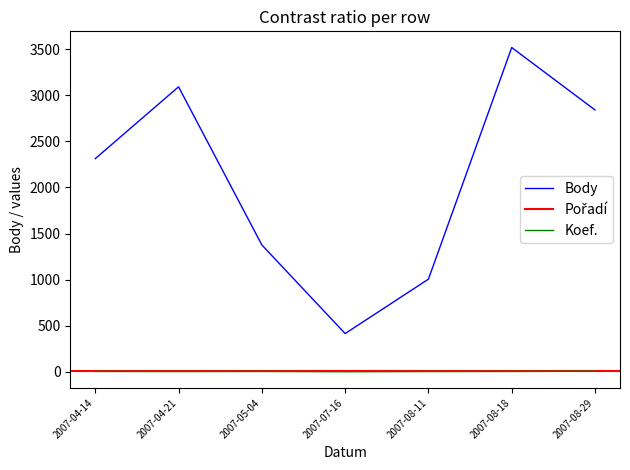

The Body series shows 716 at 2007-04-14. True or false?

False